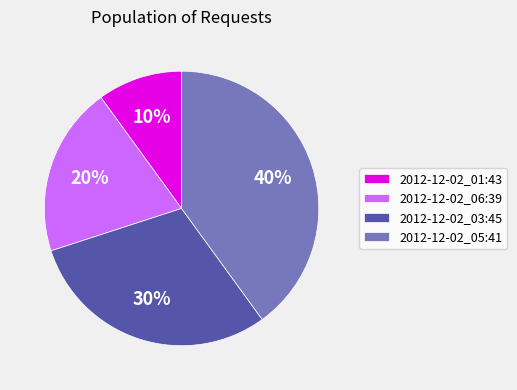

Does 2012-12-02_06:39 represent more than half of the total?

No